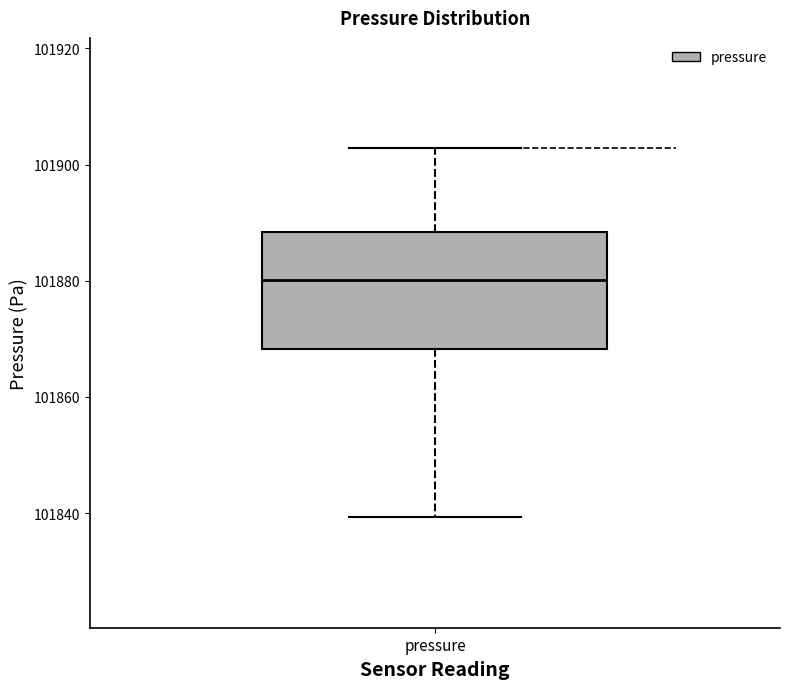

Transcribe this box plot: give where the median line is, the range the box spans, and where the two whiskers end, as read against the y-axis. The values are not printed on the chart, so give them approximately, as read against the axis.

median 101880, box 101868 to 101888, whiskers 101840 to 101902